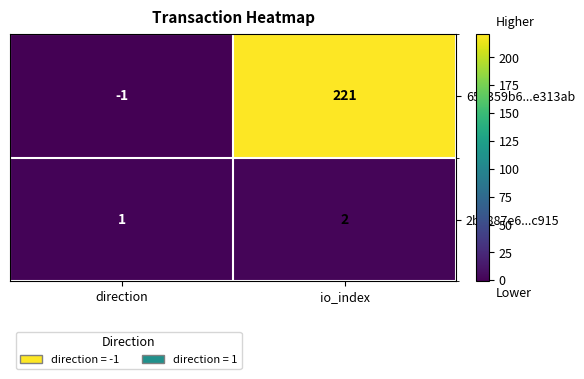

What is the difference between the maximum and minimum values in the 651359b6...e313ab series?

222